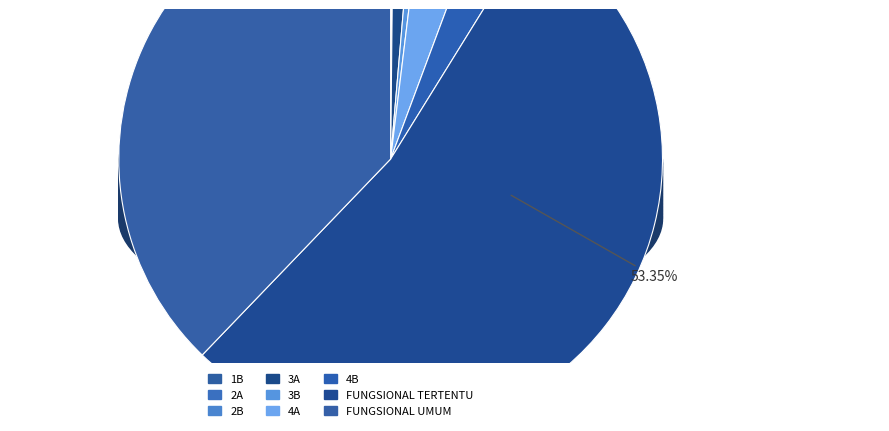

To the nearest percent, what is the difference between the 2A and FUNGSIONAL TERTENTU slice percentages?

53%